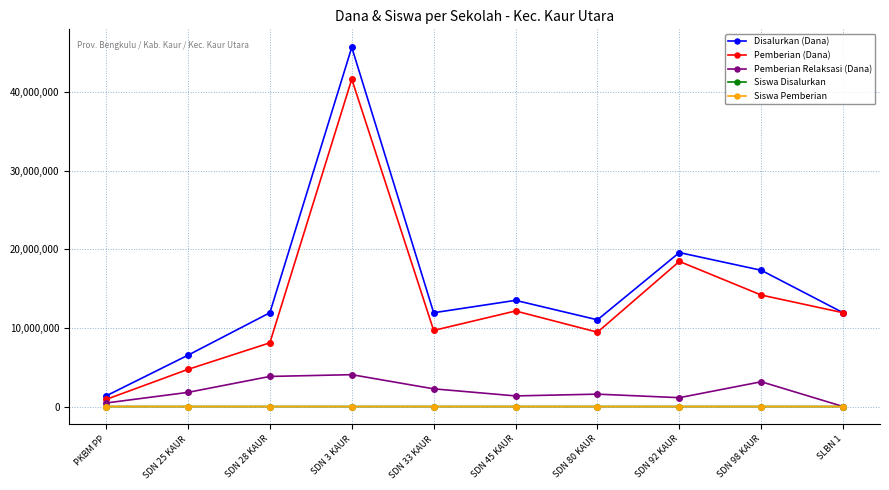

At which category is the sum across all series the highest?

SDN 3 KAUR